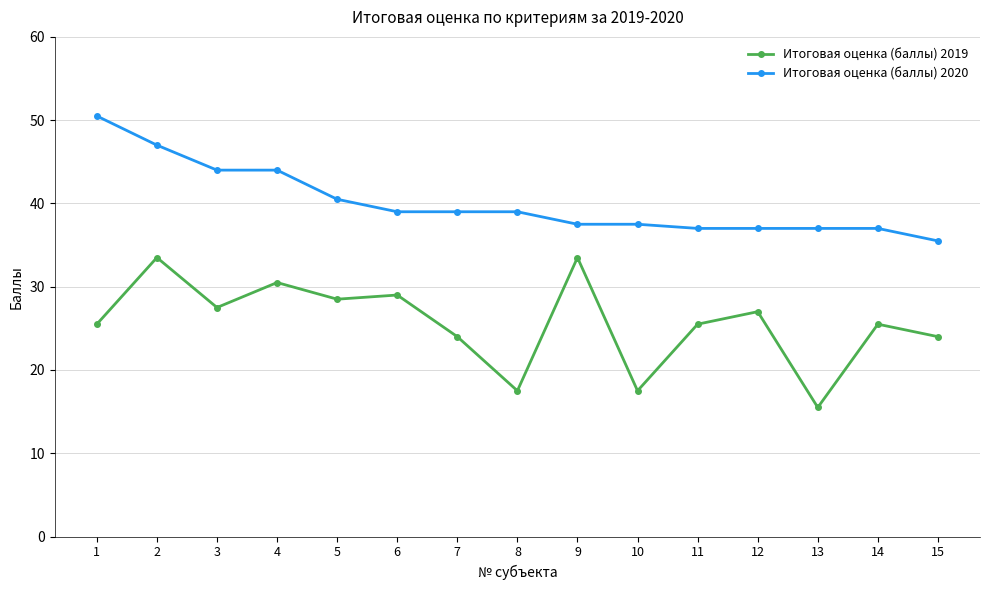

Is it true that Итоговая оценка (баллы) 2019 equals 17.5 at 10?

True